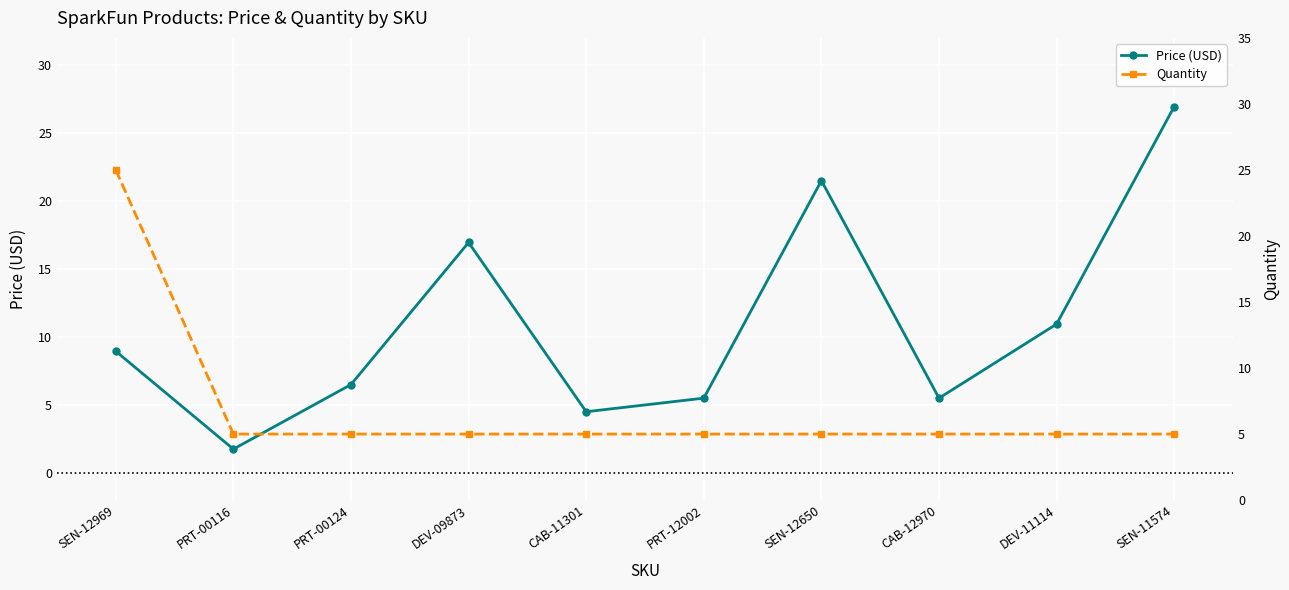

At how many categories does at least one series exceed 15?

4